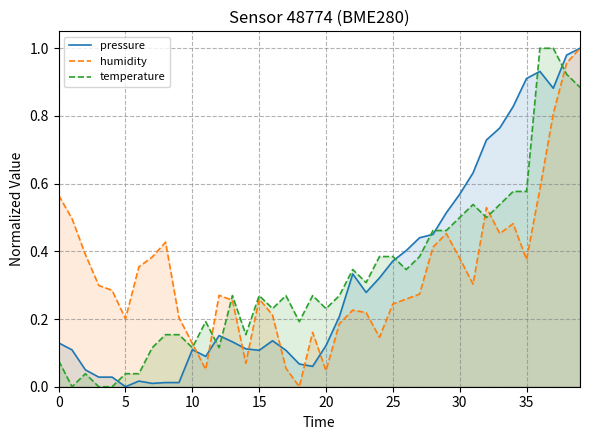

At how many categories does at least one series exceed 0?

40